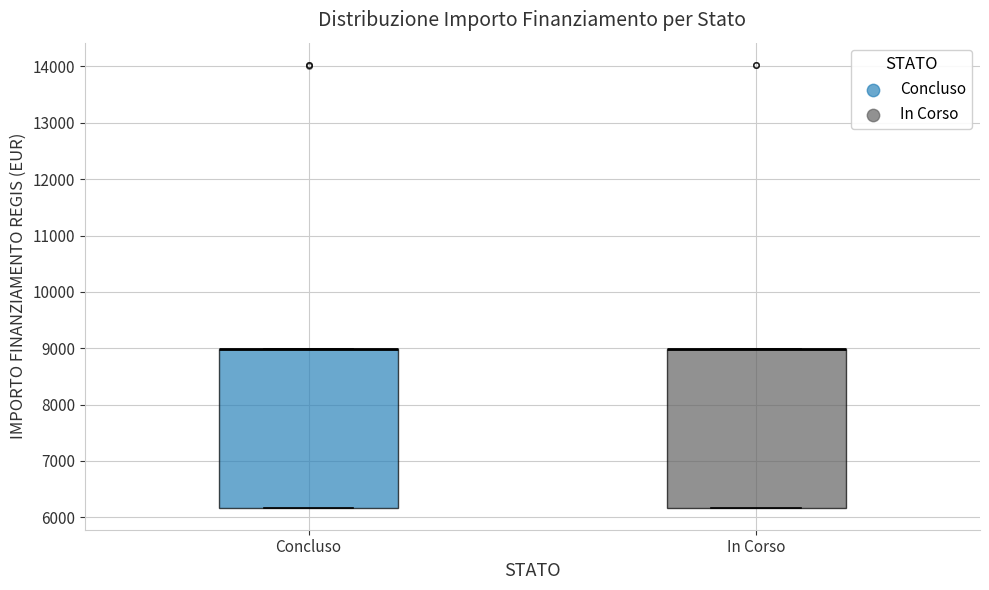

Reading left to right, transcribe this box plot: for each box, give where its median line is, the range the box spans, and where its two whiskers end, as read against the y-axis. The values are not printed on the chart, so give them approximately, as read against the axis.

Concluso: median 9000 (drawn on the box's upper edge), box 6200 to 9000, whiskers 6200 to 9000
In Corso: median 9000 (drawn on the box's upper edge), box 6200 to 9000, whiskers 6200 to 9000